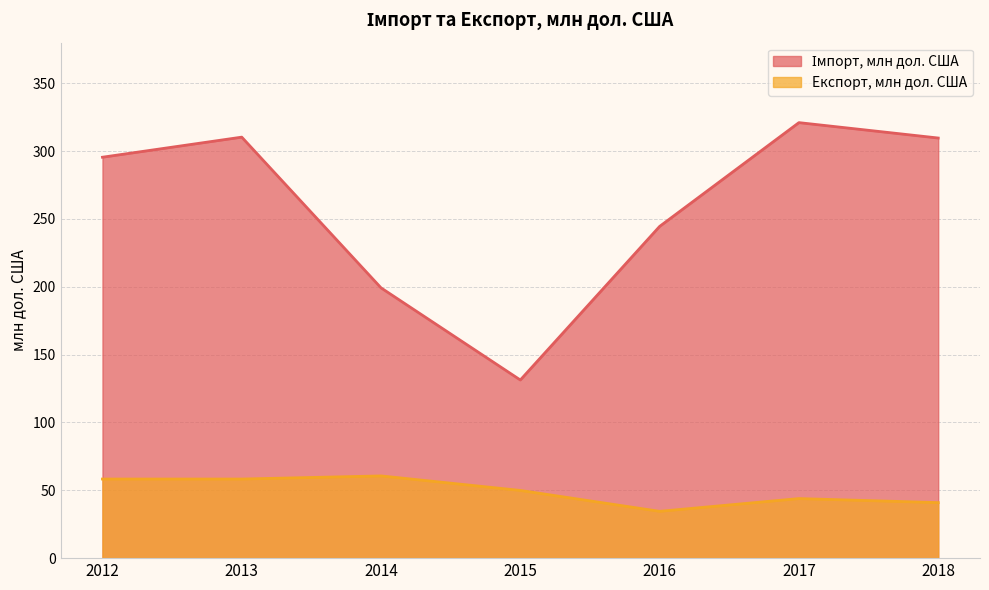

What are all the series names shown in the legend?

Імпорт, млн дол. США, Експорт, млн дол. США